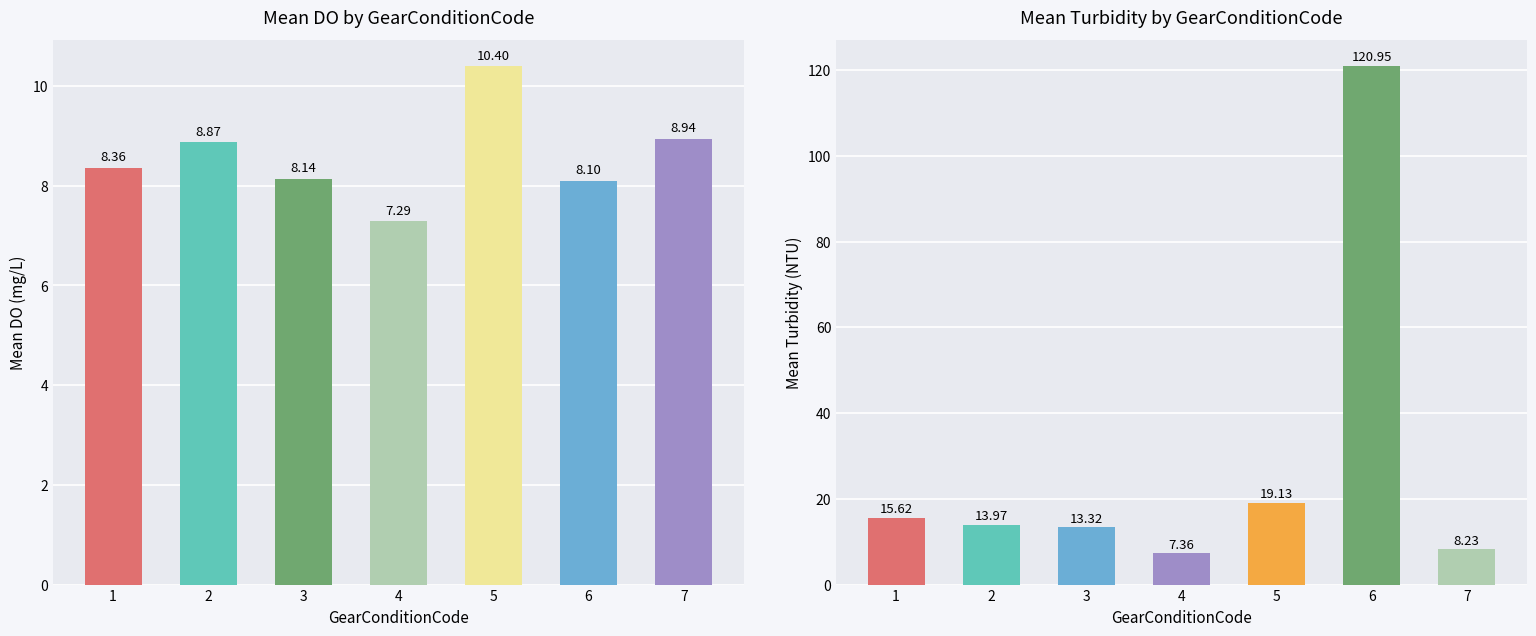

Where does the Mean DO series first go above 8?

1